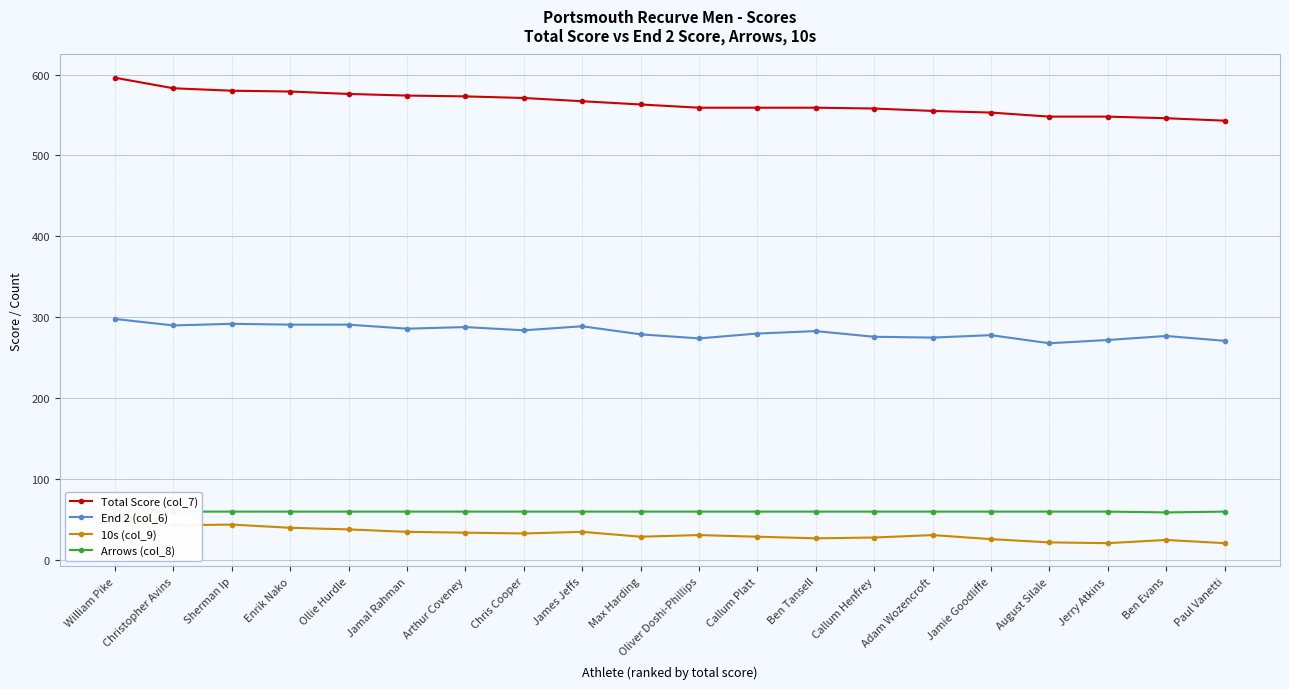

What is the difference between the second highest and second lowest values in the End 2 (col_6) series?

21